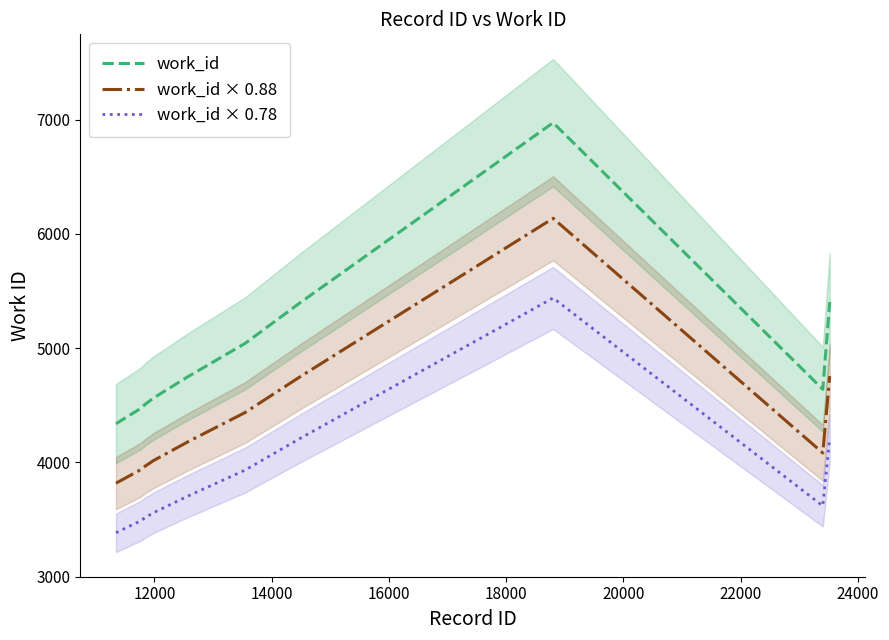

True or false: work_id × 0.78 and work_id cross at least once.

False